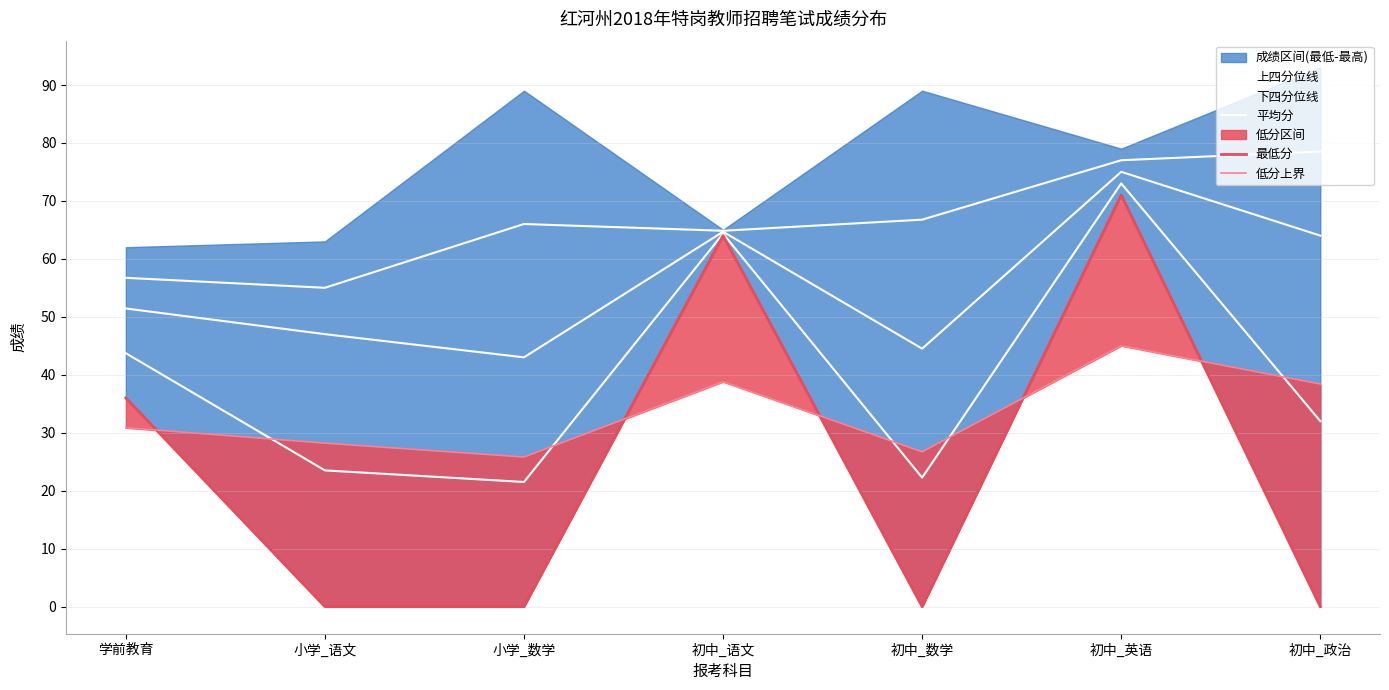

How many data points in 低分上界 are less than 30?

3